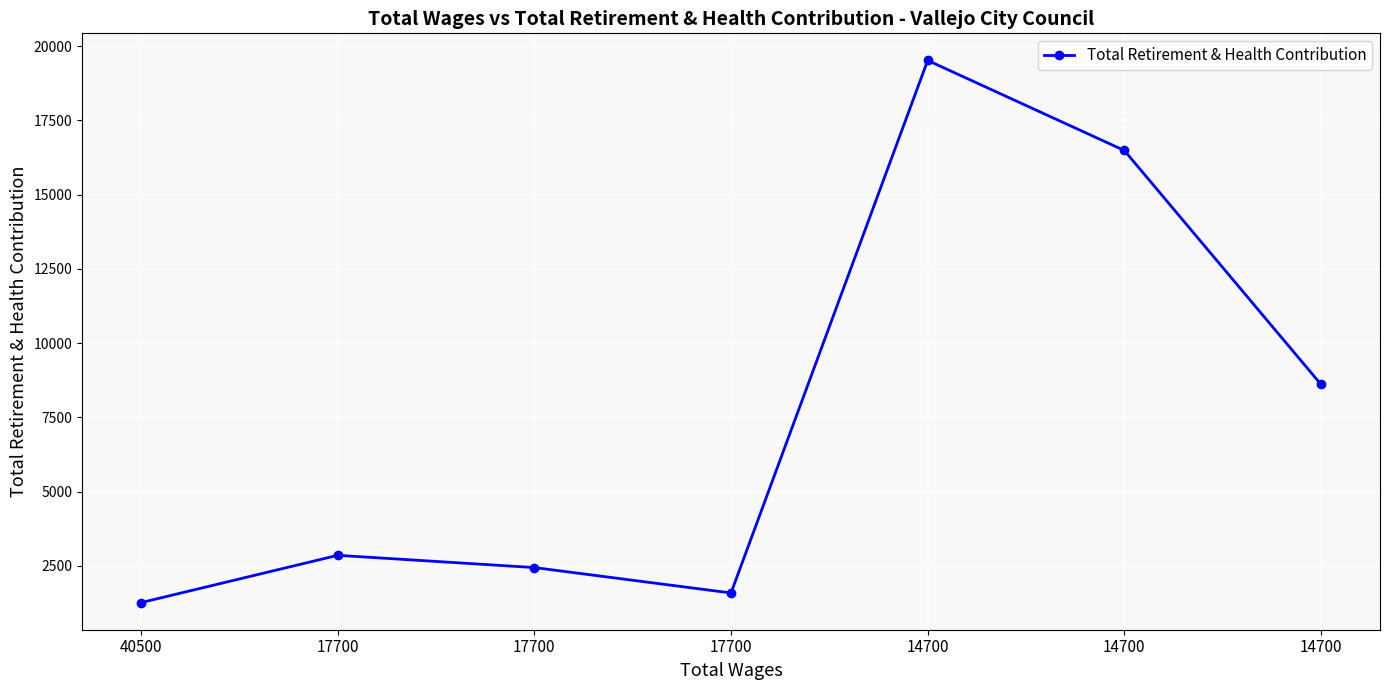

The value at 14700 is 19516. True or false?

True